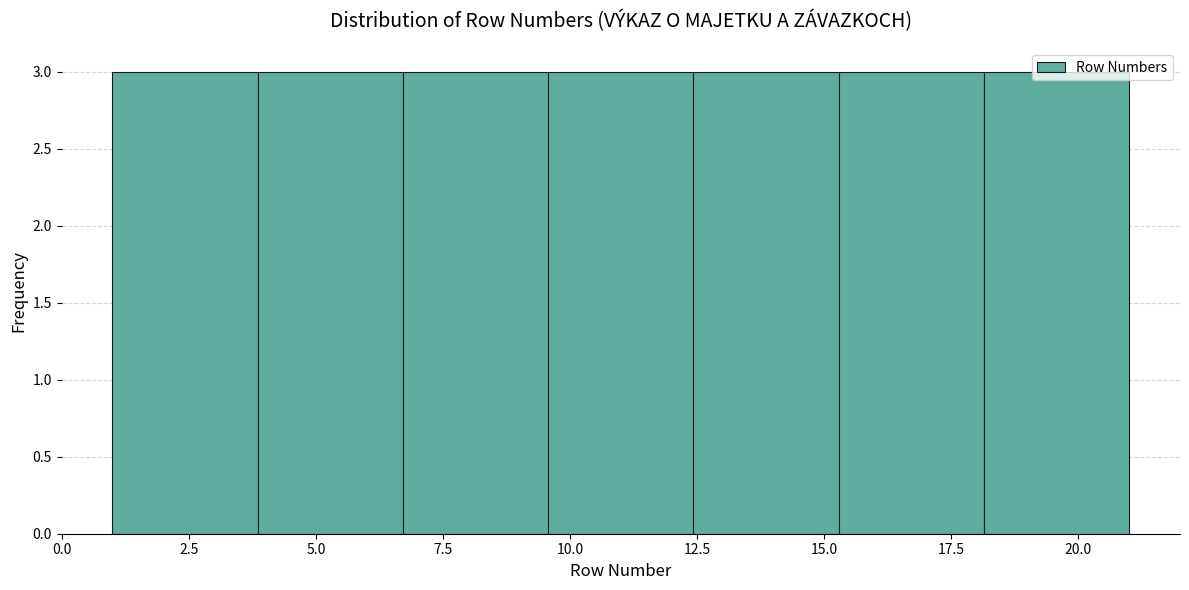

What is the height of the bar covering 6.5 to 9.5 on the x-axis? Neither the bar edges nor the heights are printed on the chart, so give them approximately, as read against the axes.

3